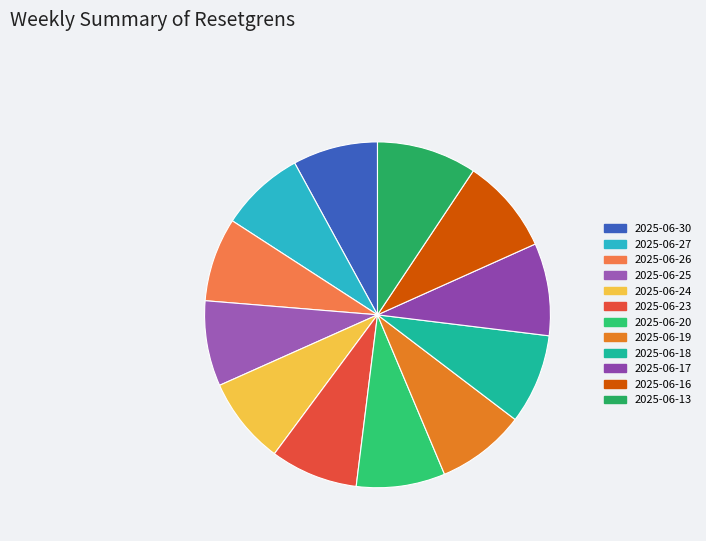

Is there any slice that represents more than half of the pie?

No